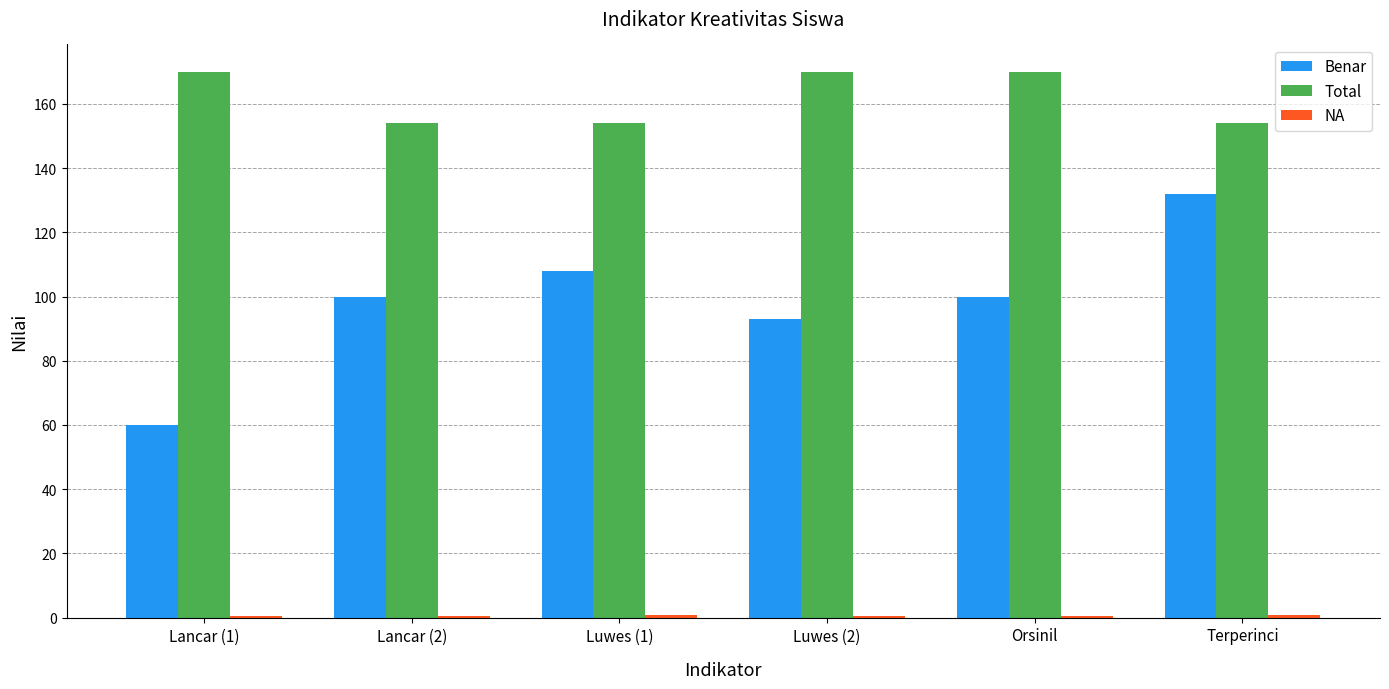

Is it true that Total equals 154.0 at Lancar (2)?

True